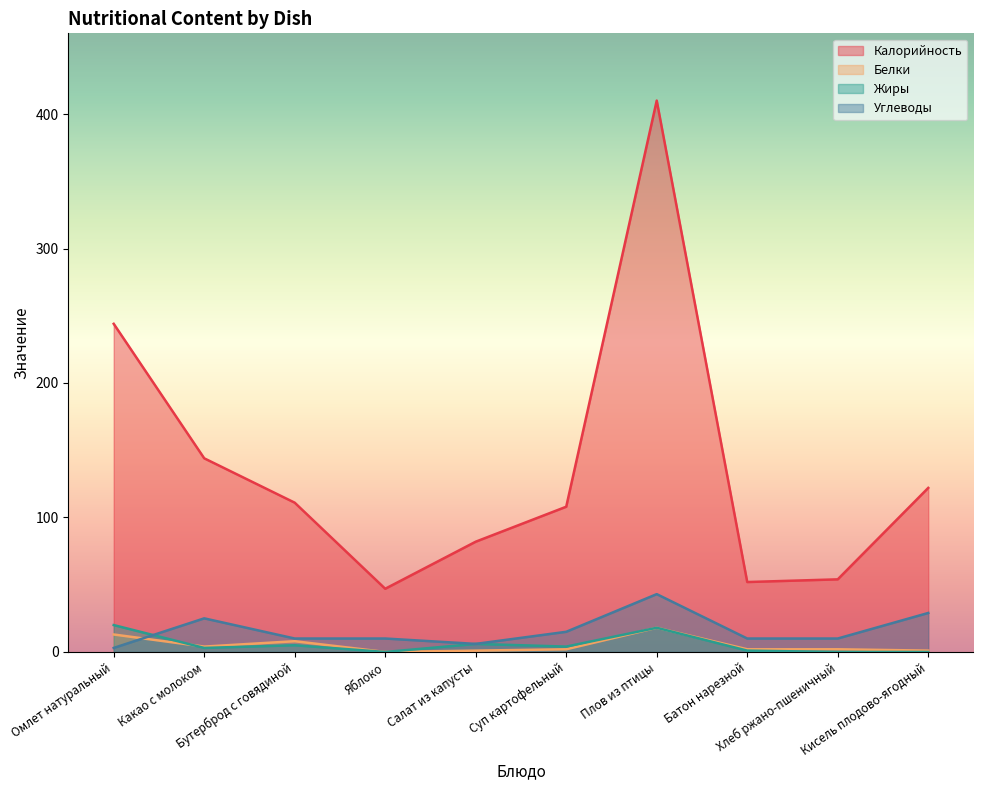

How many interior local valleys does the Белки series have?

2